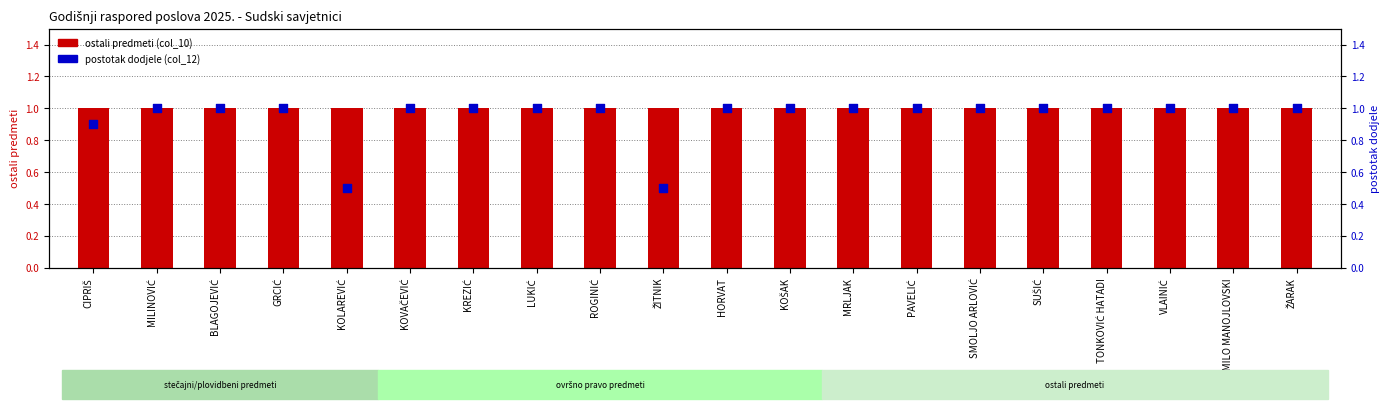

At how many categories does at least one series exceed 0?

20